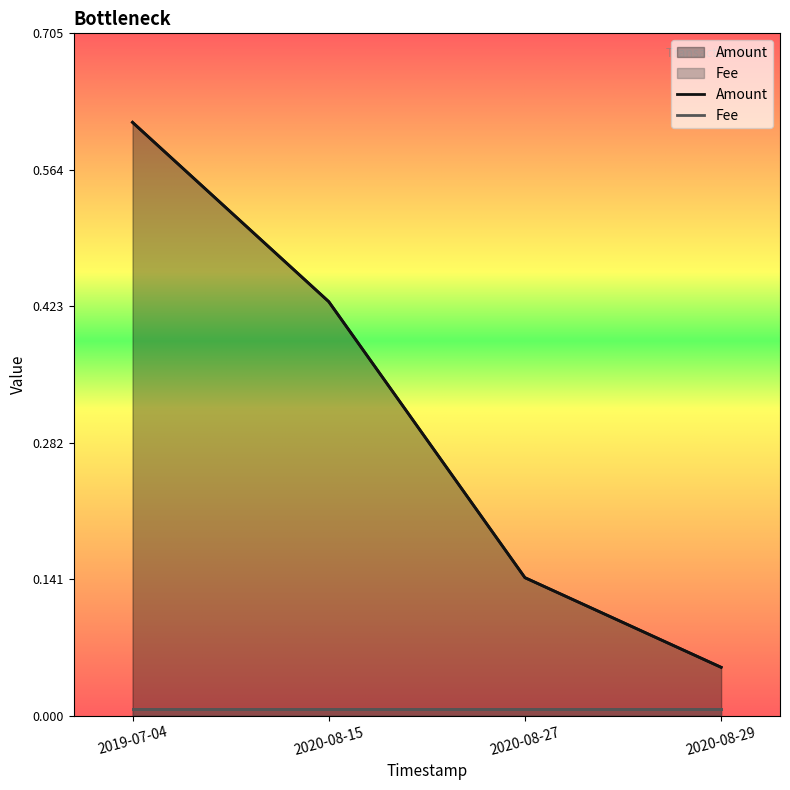

What is the label of the 3rd point from the right?

2020-08-15